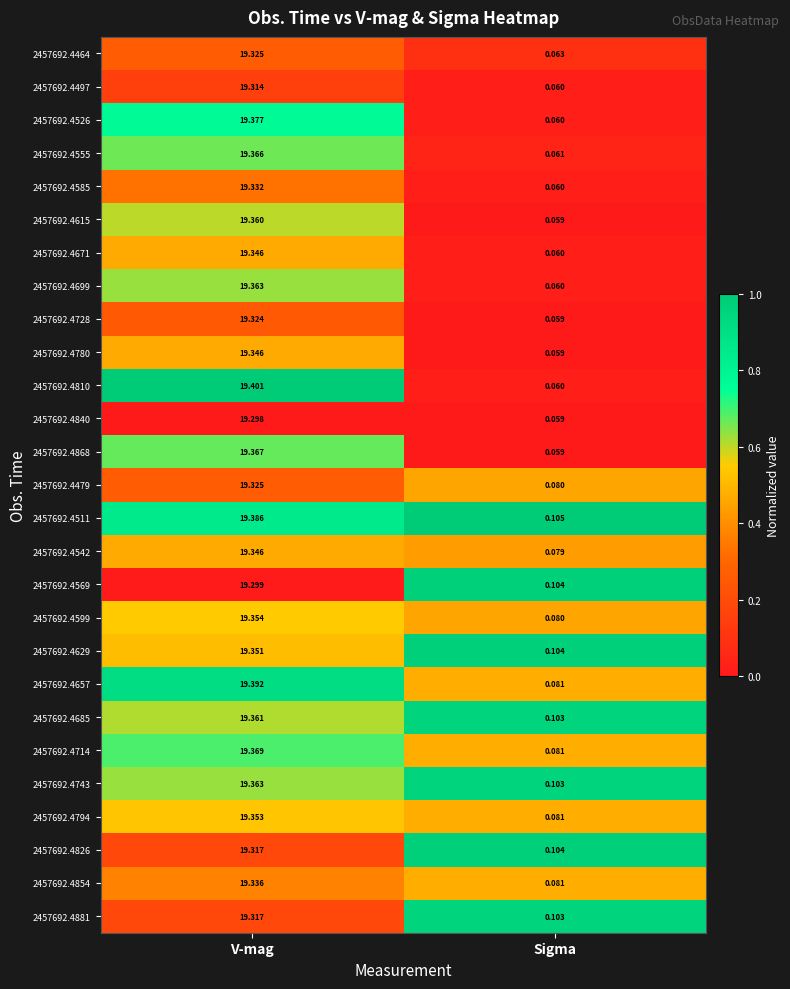

Which series changed the most between V-mag and Sigma?

2457692.4810